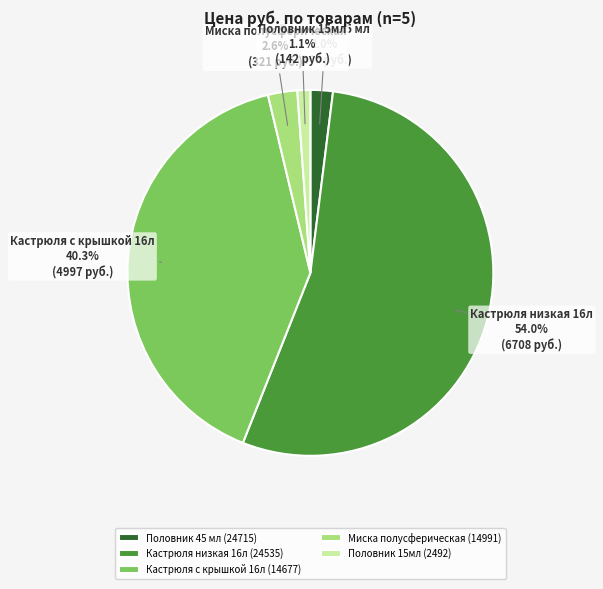

What portion of the pie excludes Кастрюля низкая 16л (24535)?

46.0%